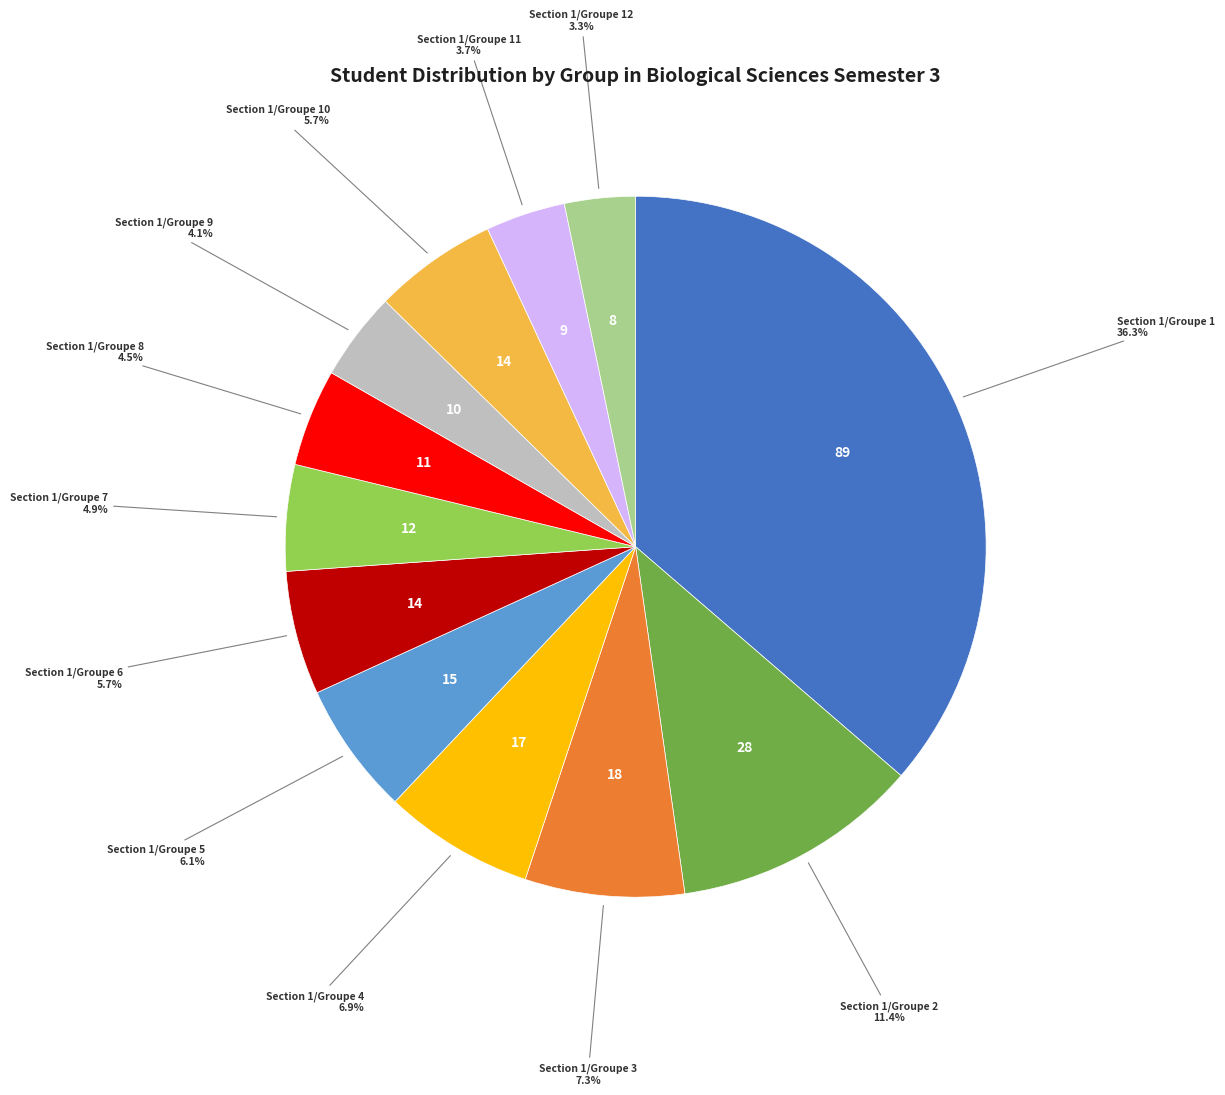

Does any single category account for the majority?

No